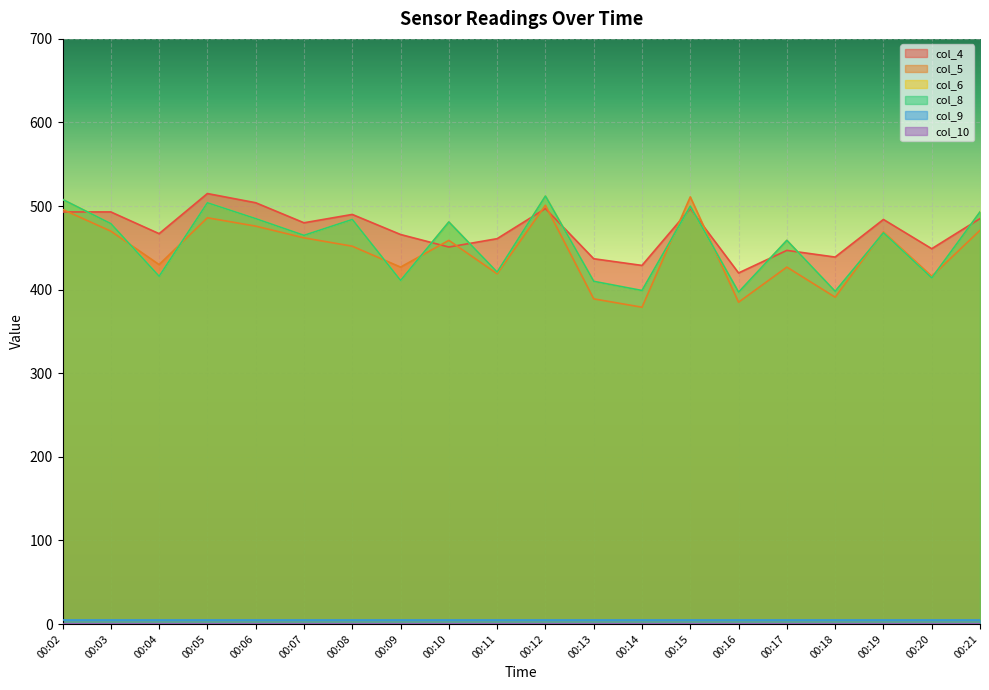

At which category is the sum across all series the highest?

00:12